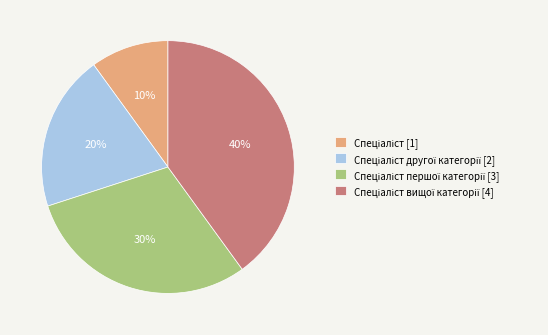

Is there a majority slice in this chart?

No